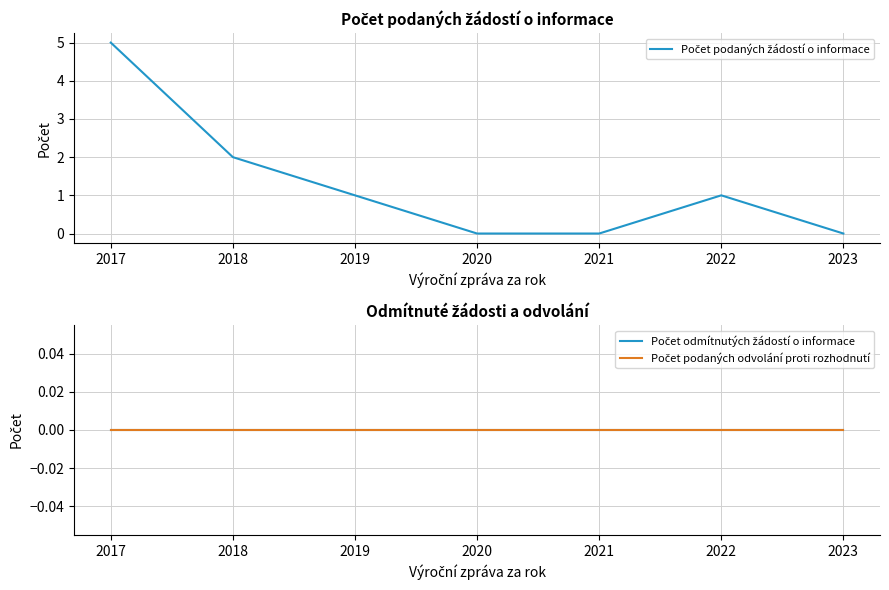

What is the sum of the Počet podaných žádostí o informace values at 2020 and 2017?

5